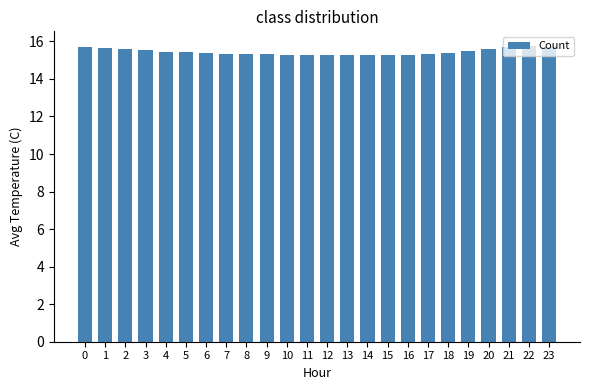

What is the value of the 13th bar from the left?

15.3